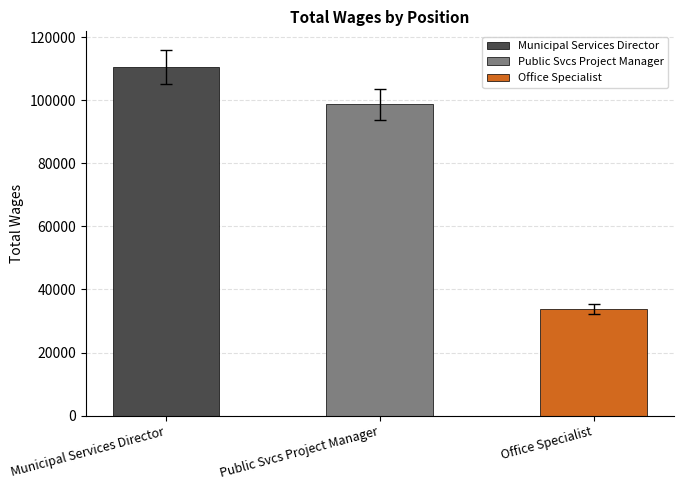

What is the value of the 3rd bar from the left?

33823